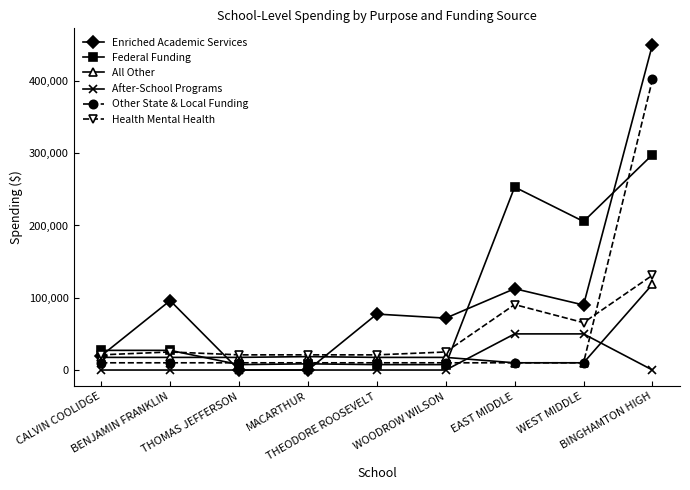

What is the greatest value displayed?

450320